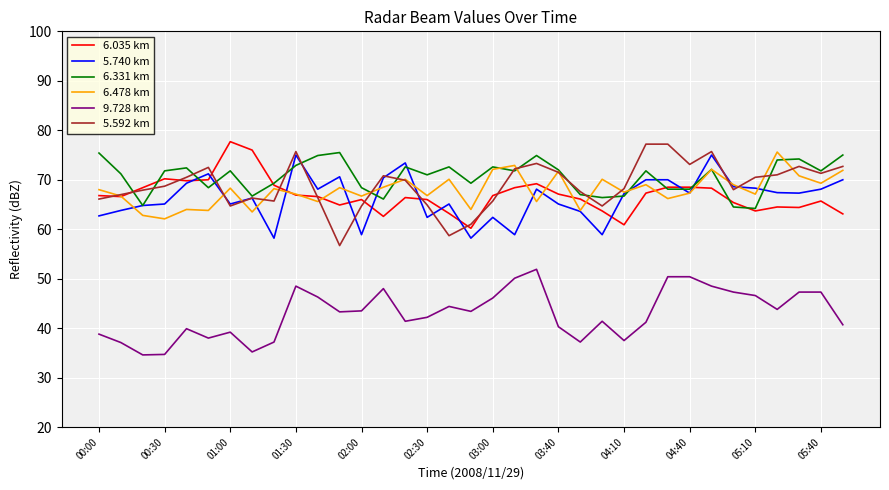

What is the highest value of the 5.740 km series?

75.0